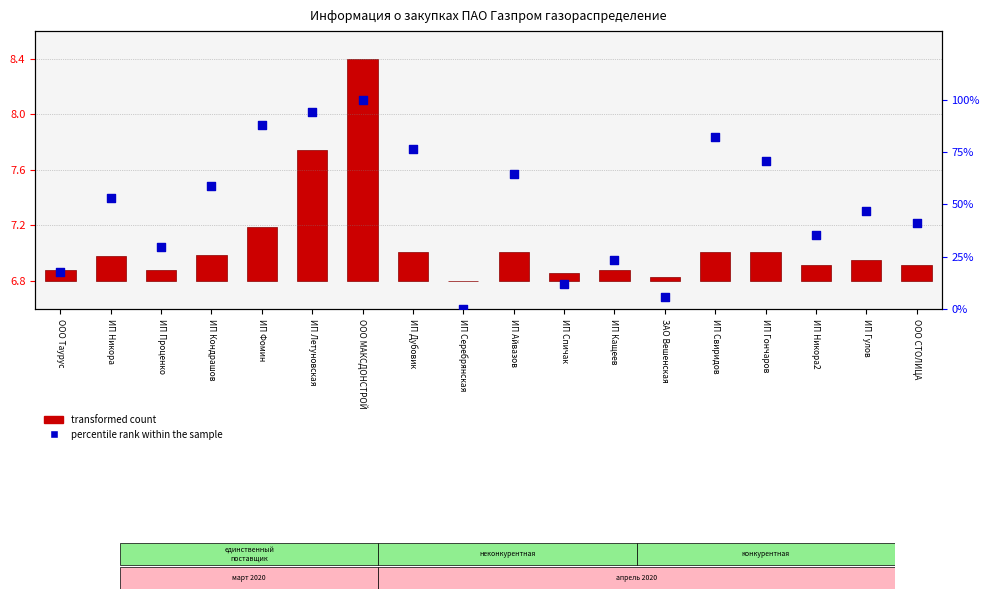

At which category is the sum across all series the highest?

ООО МАКСДОНСТРОЙ